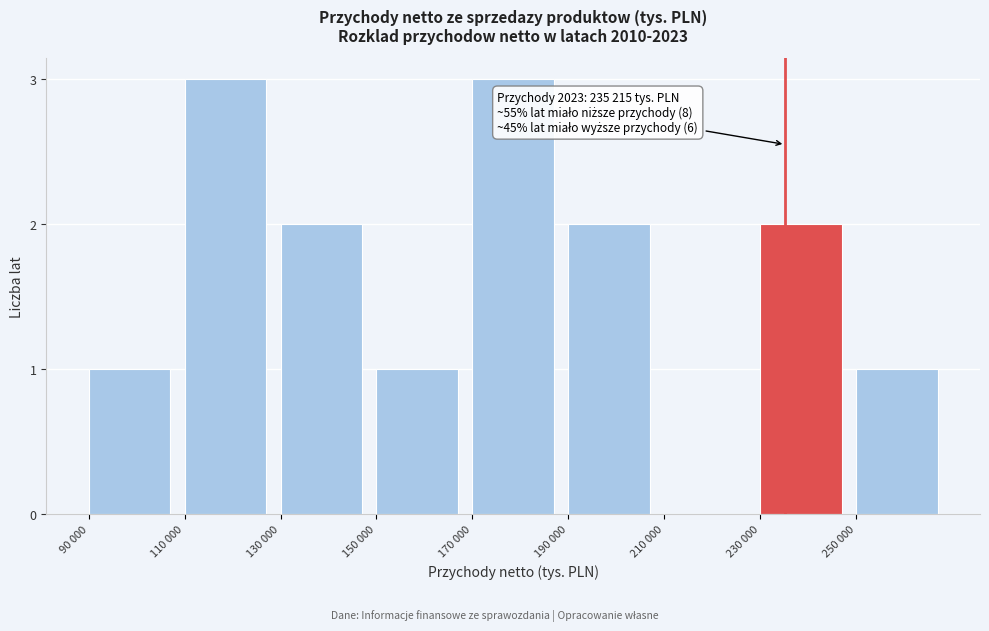

Reading right to left, what are all the values shown in this chart?

250 000=1	230 000=2	210 000=0	190 000=2	170 000=3	150 000=1	130 000=2	110 000=3	90 000=1